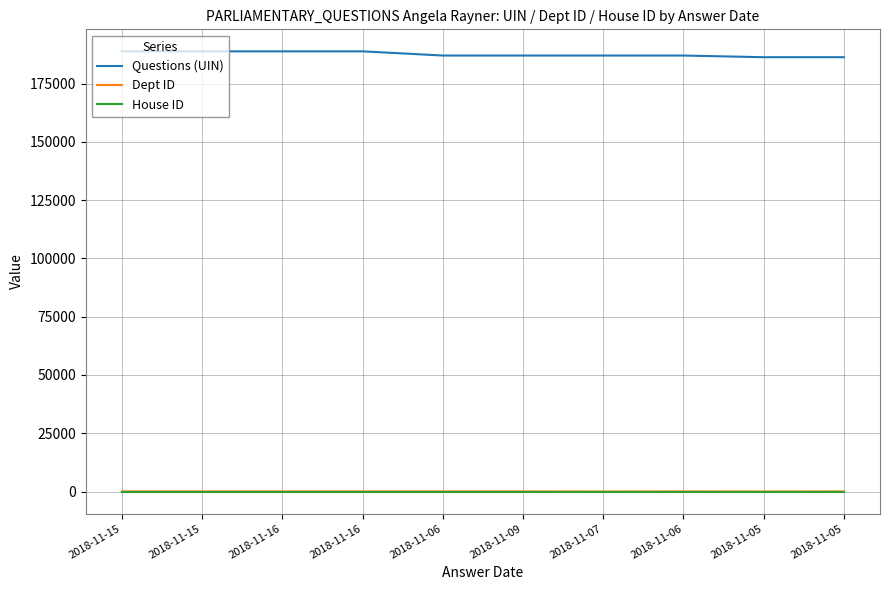

How many lines are shown in the chart?

3